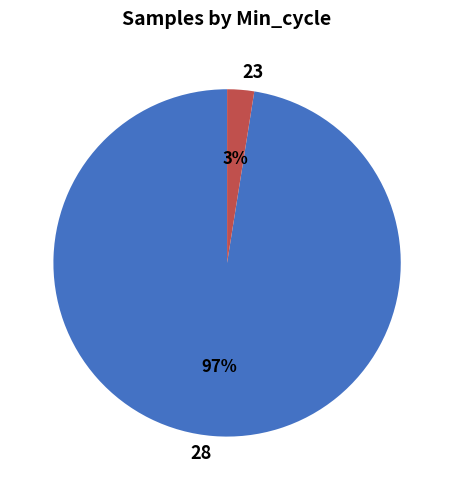

Which category has the smallest portion of the pie?

23